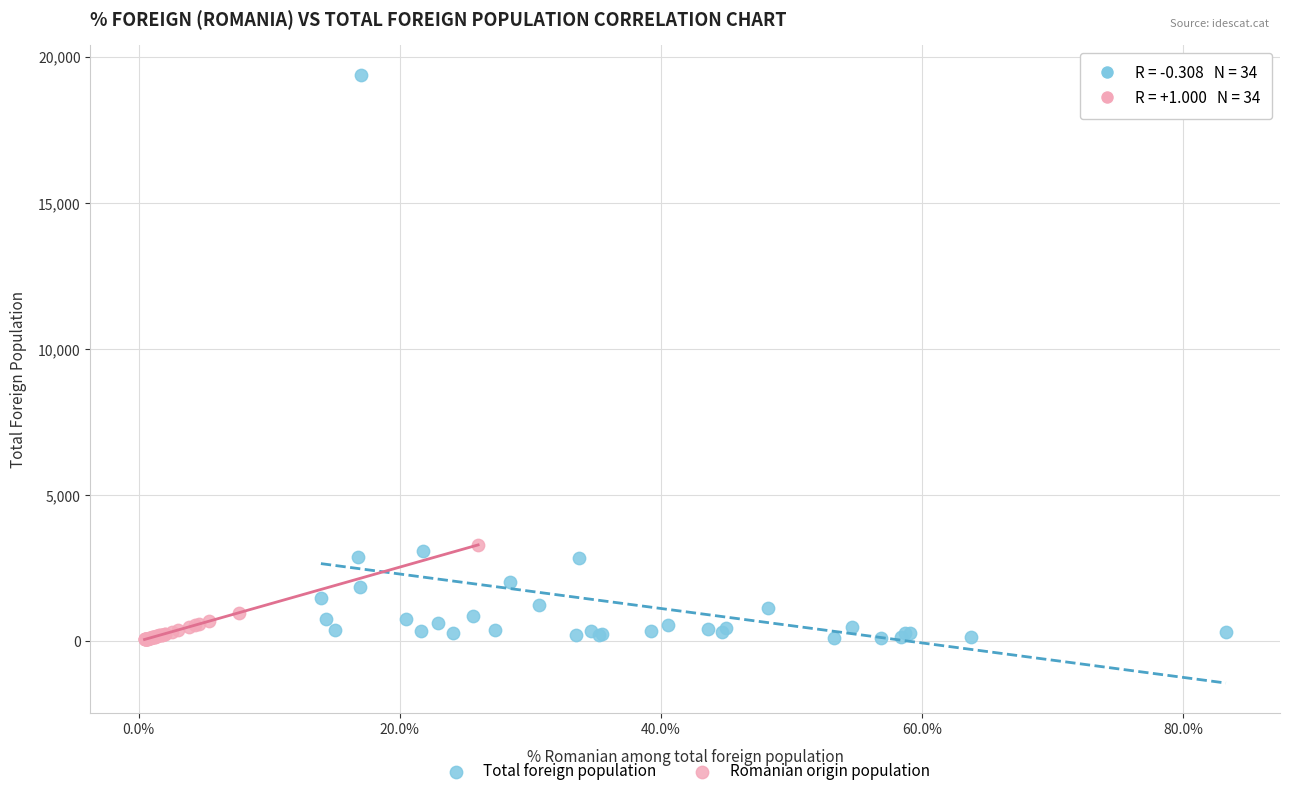

Which series has the widest spread of Y values?

Total foreign population